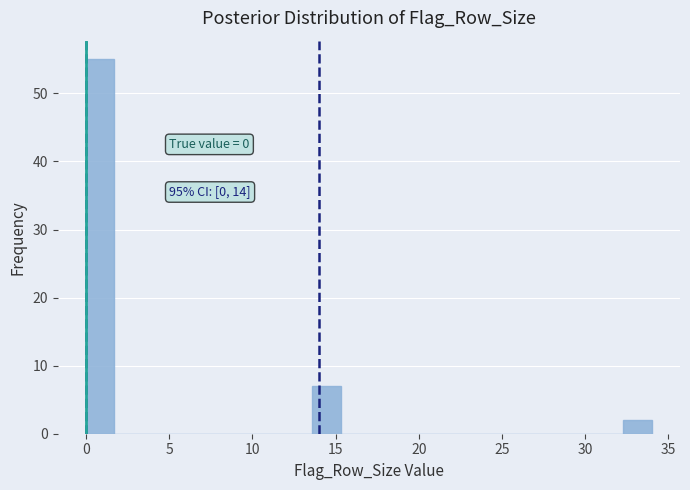

Read against the x-axis, roughly where is the centre of the tallest bar?

1.0